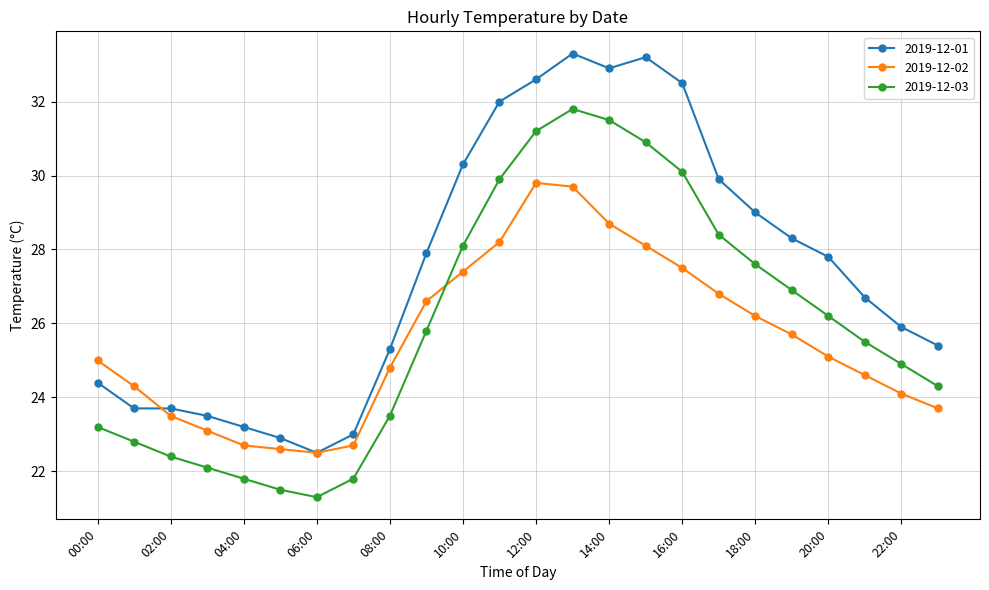

What is the minimum value shown in the chart?

21.3